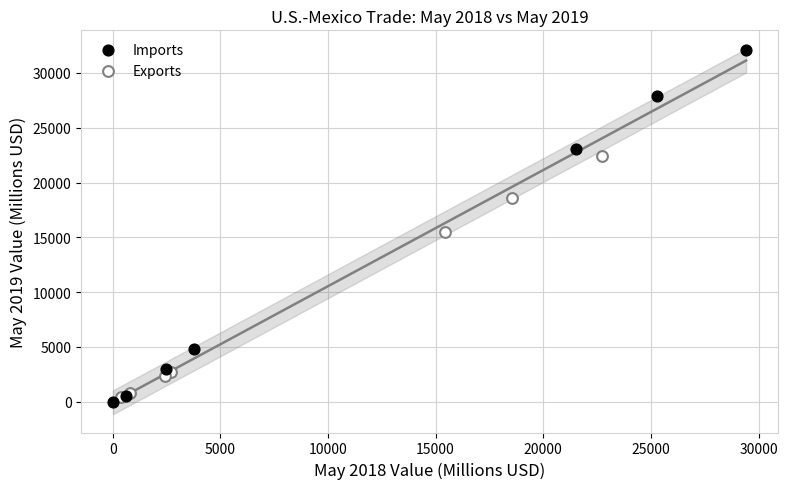

Which series reaches the maximum Y coordinate?

Imports